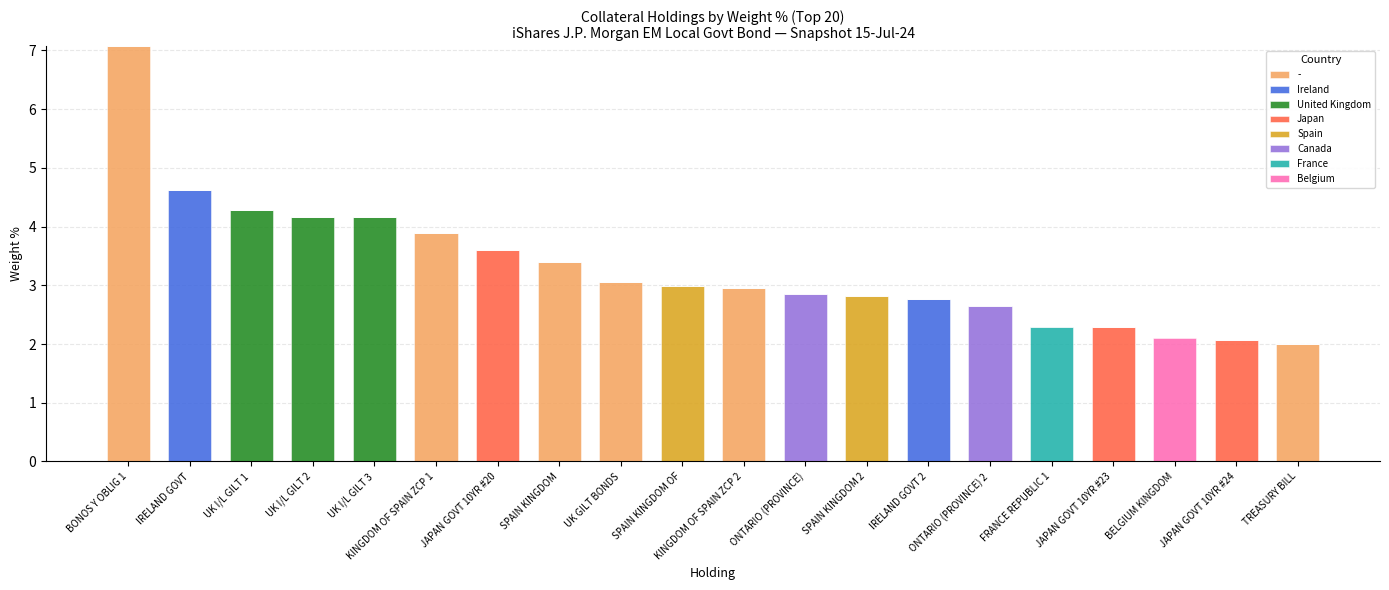

At which category is the sum across all series the highest?

BONOS Y OBLIG 1